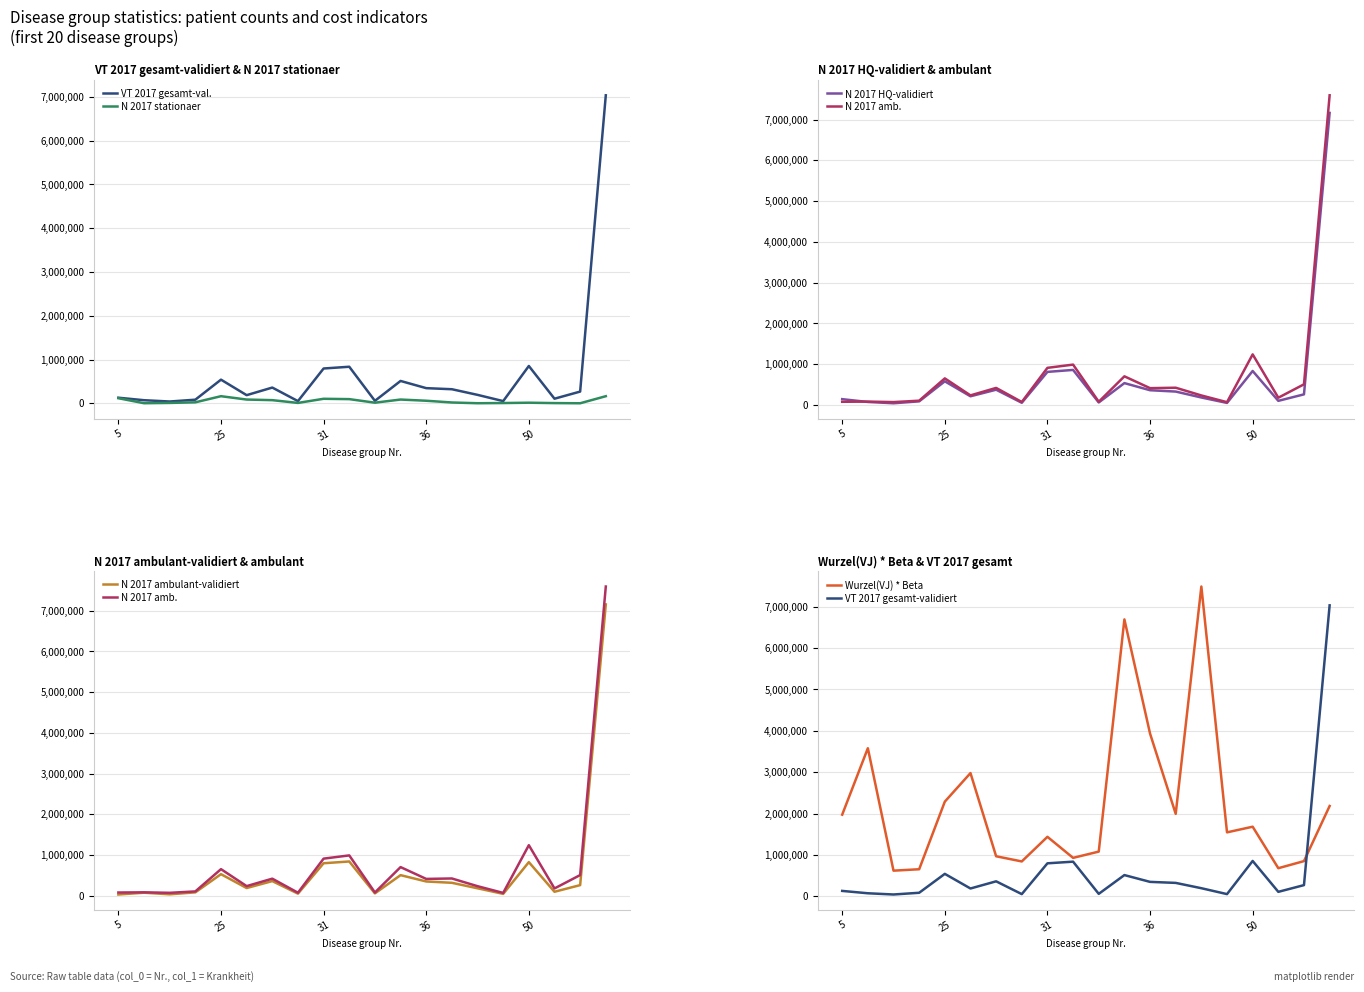

Rank the series by their maximum value, from highest to lowest.

N 2017 ambulant, Wurzel(VJ) * Beta, N 2017 HQ-validiert, N 2017 ambulant-validiert, VT 2017 gesamt-validiert, N 2017 stationaer